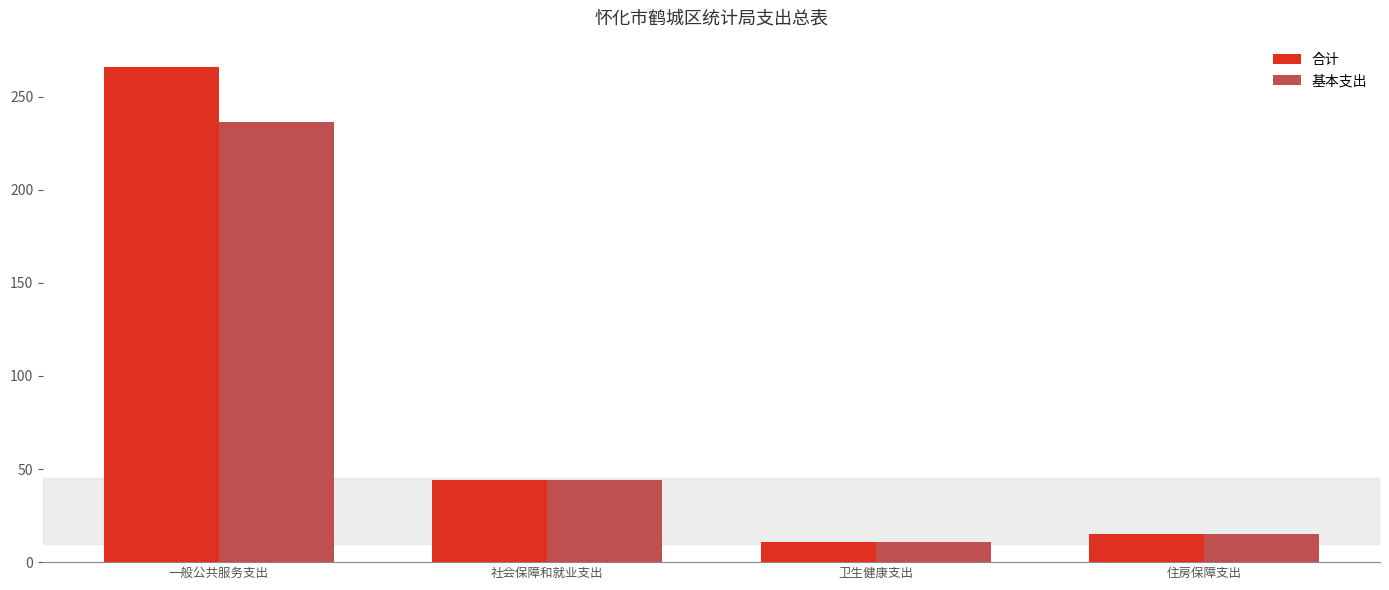

Count the number of data series in this chart.

2